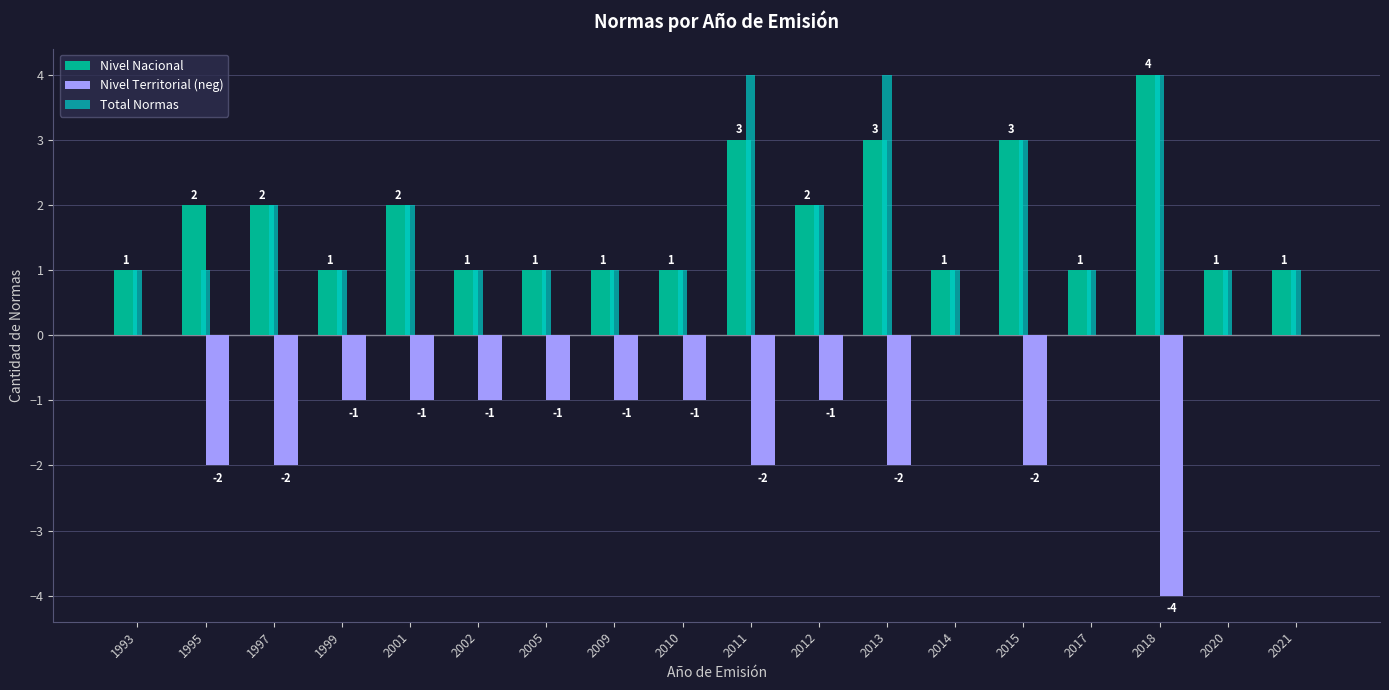

Which series has the largest total across all categories?

Total Normas